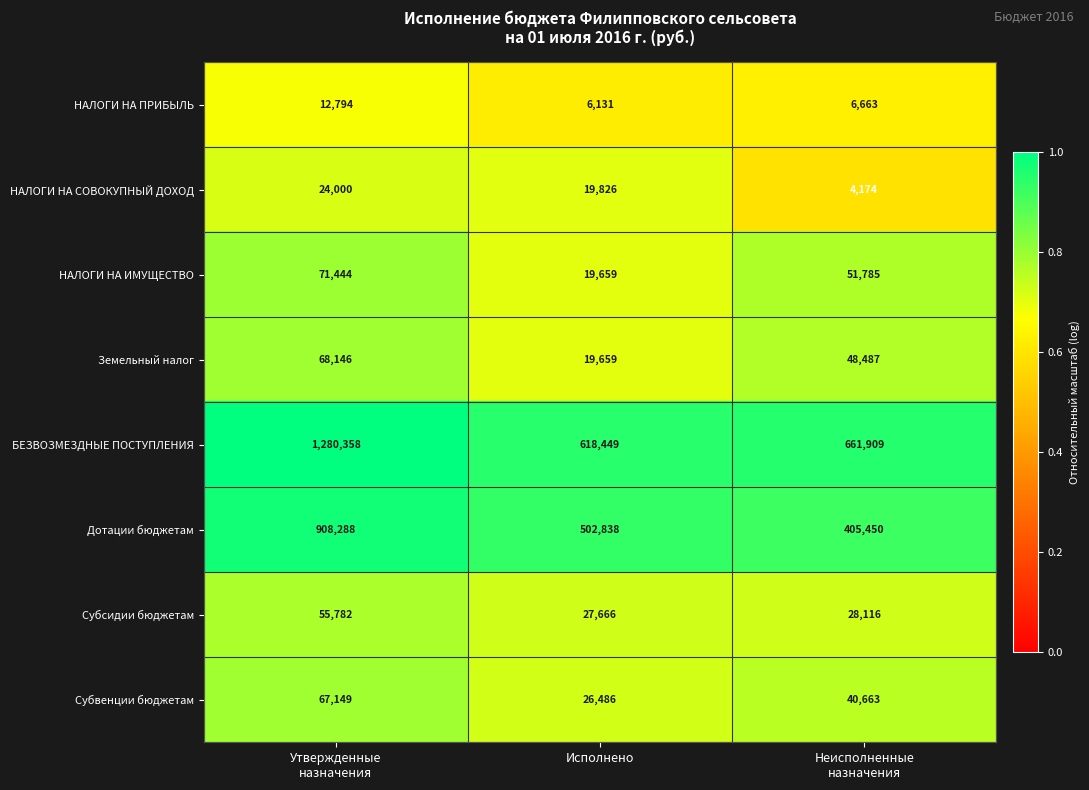

Which series has the widest spread of values?

БЕЗВОЗМЕЗДНЫЕ ПОСТУПЛЕНИЯ